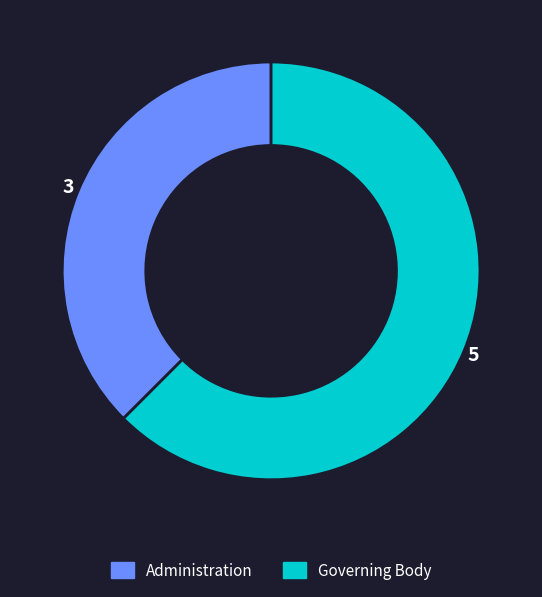

Rank the categories by value from highest to lowest.

Governing Body, Administration